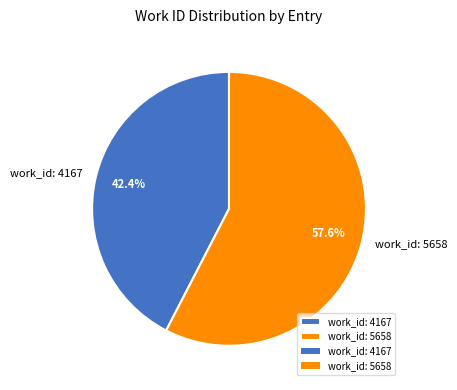

What is the majority slice?

work_id: 5658